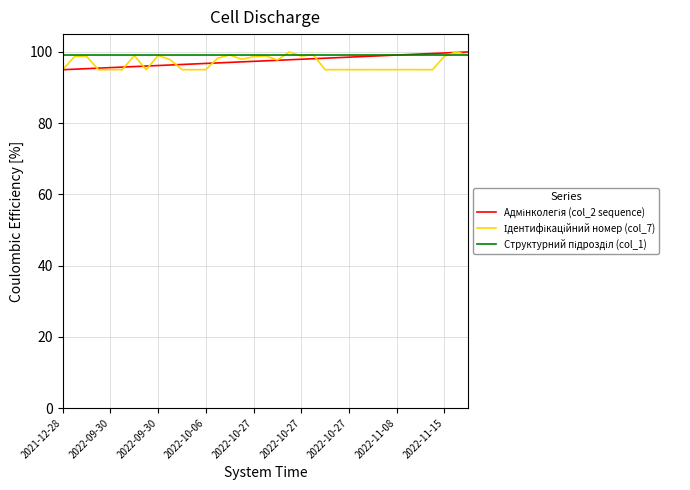

What is the maximum value shown in the chart?

100.0